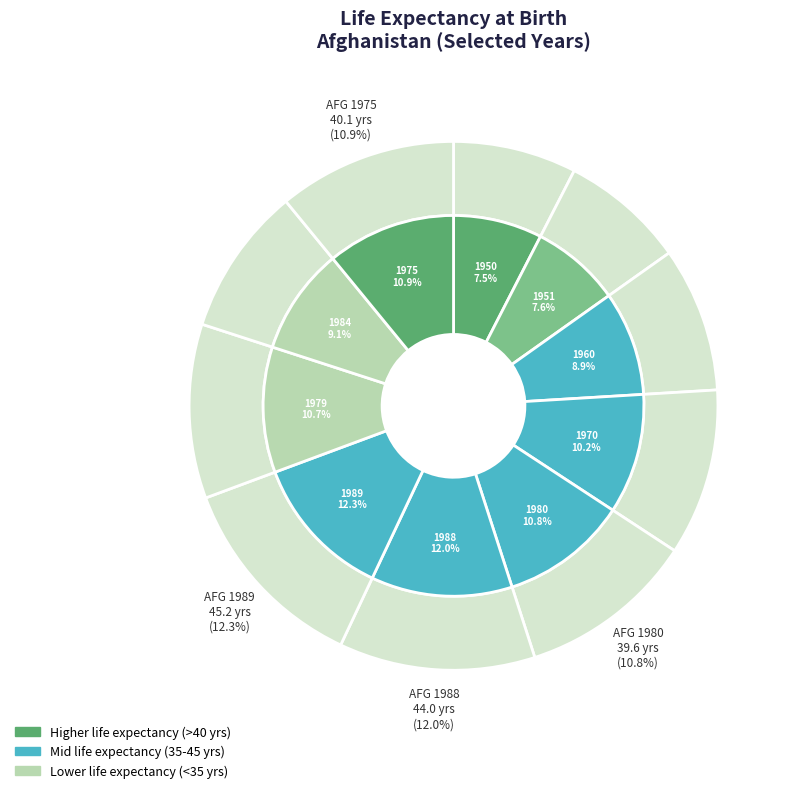

Which slice is the largest?

Afghanistan 1989